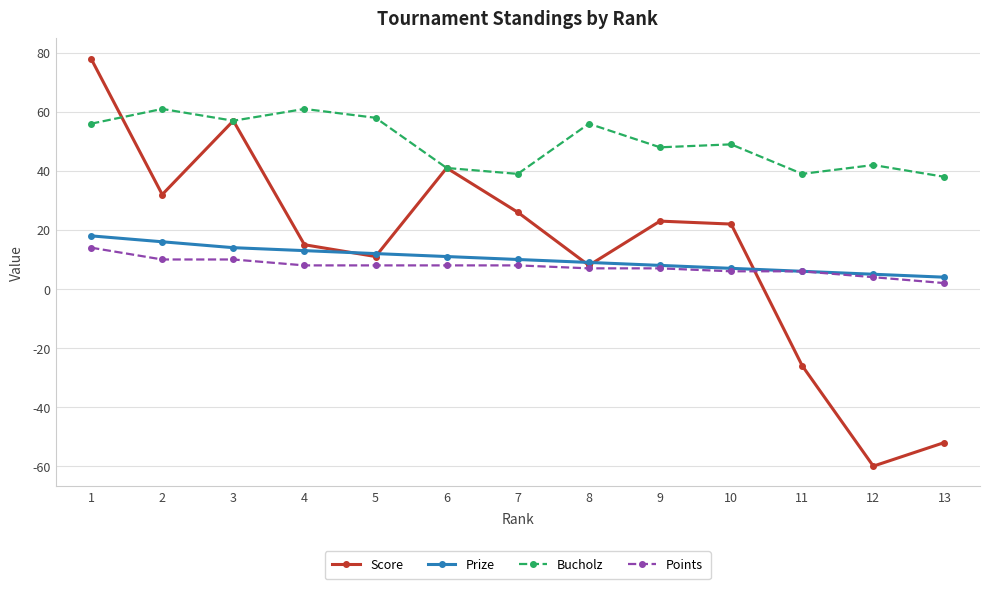

At which label does Bucholz first exceed 49?

1